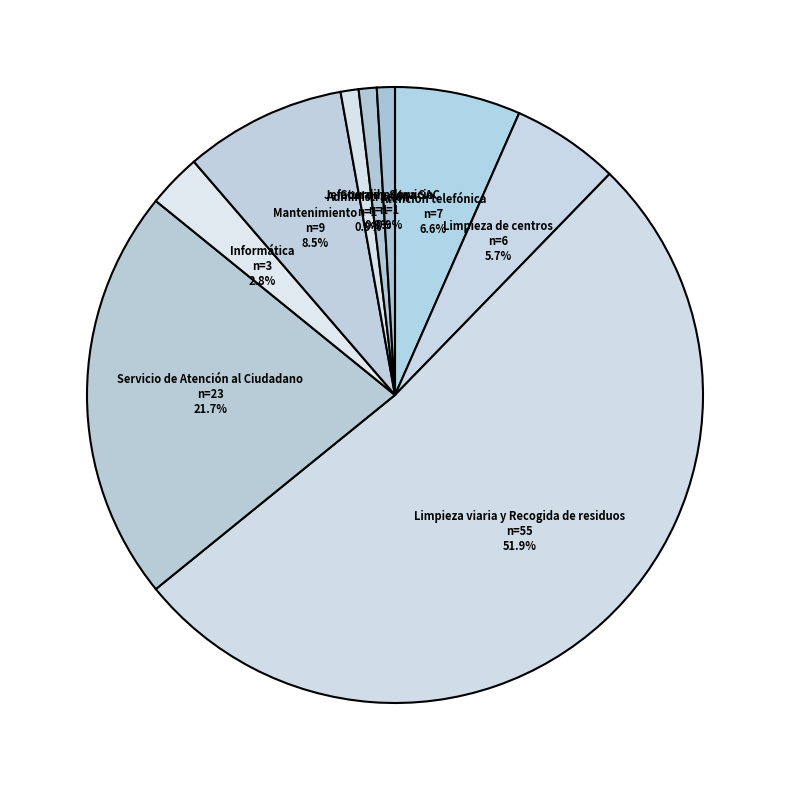

Which category has the biggest portion of the pie?

Limpieza viaria y Recogida de residuos